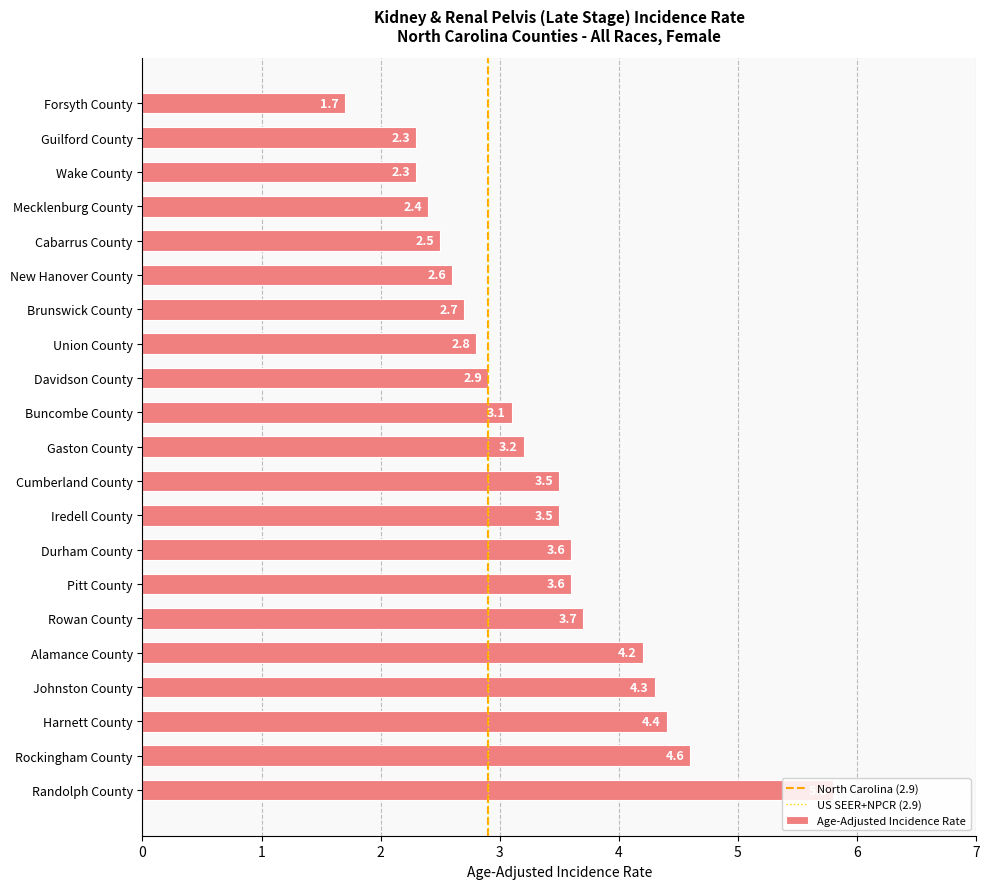

Where is the data nearest to the value 3?

Davidson County